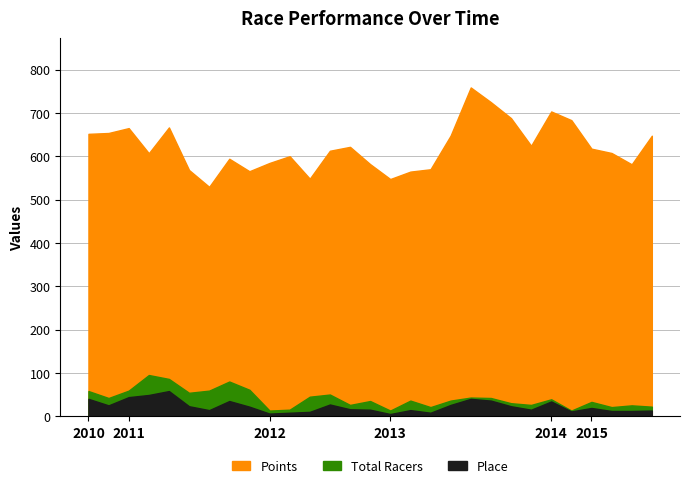

True or false: Total Racers and Points cross at least once.

False